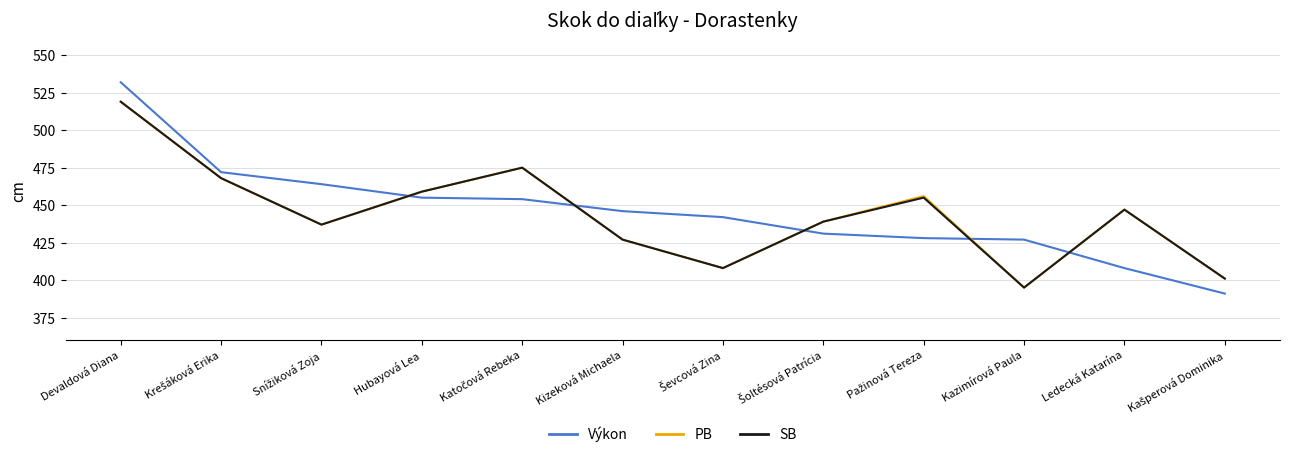

What is the total value across all series at Ledecká Katarína?

1302